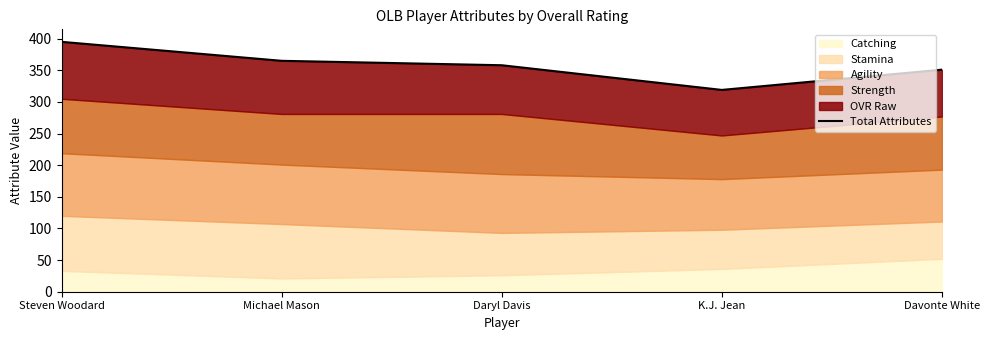

How many lines are shown in the chart?

1